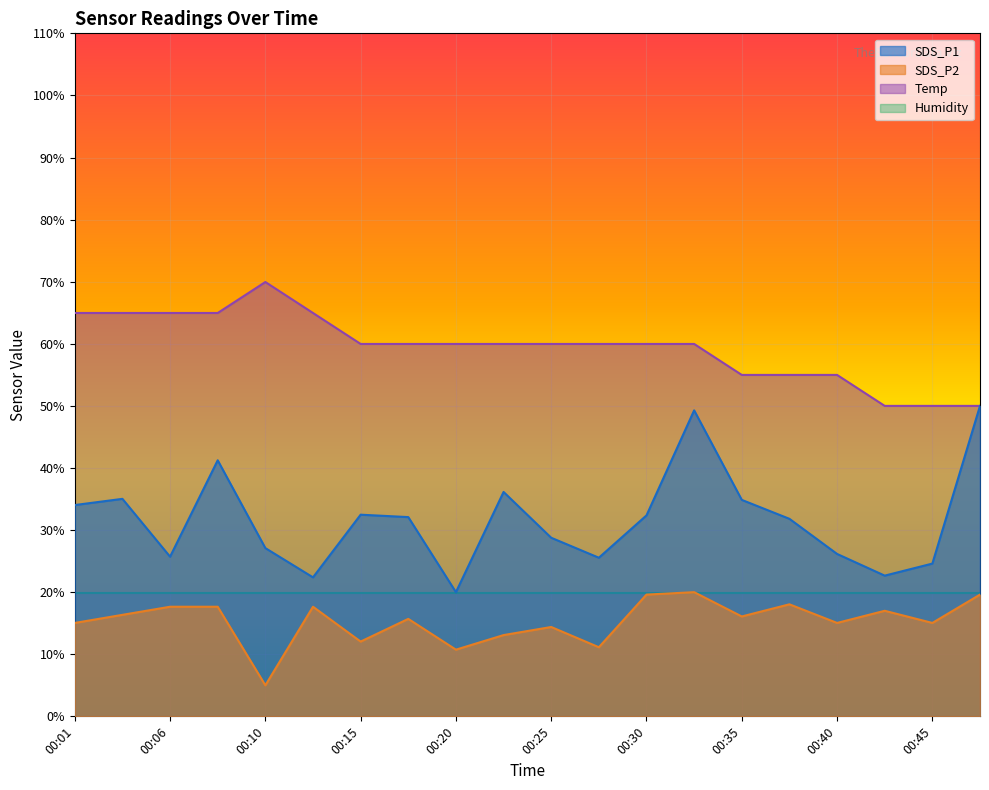

What is the total value across all series at 00:10?

121.9